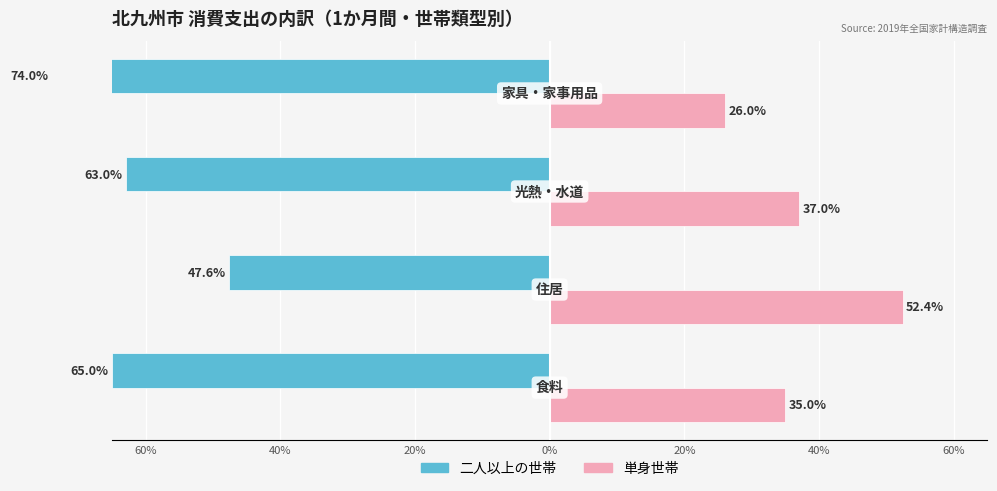

What position from the left is 0%?

4